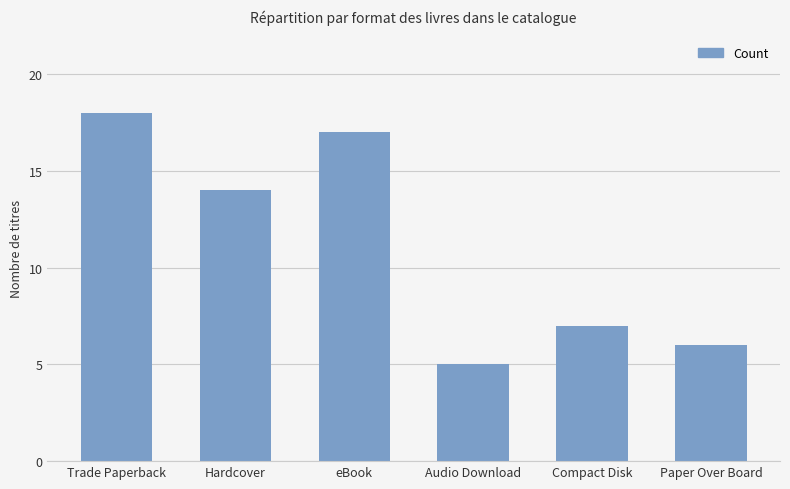

Which category has the highest value across all series?

Trade Paperback